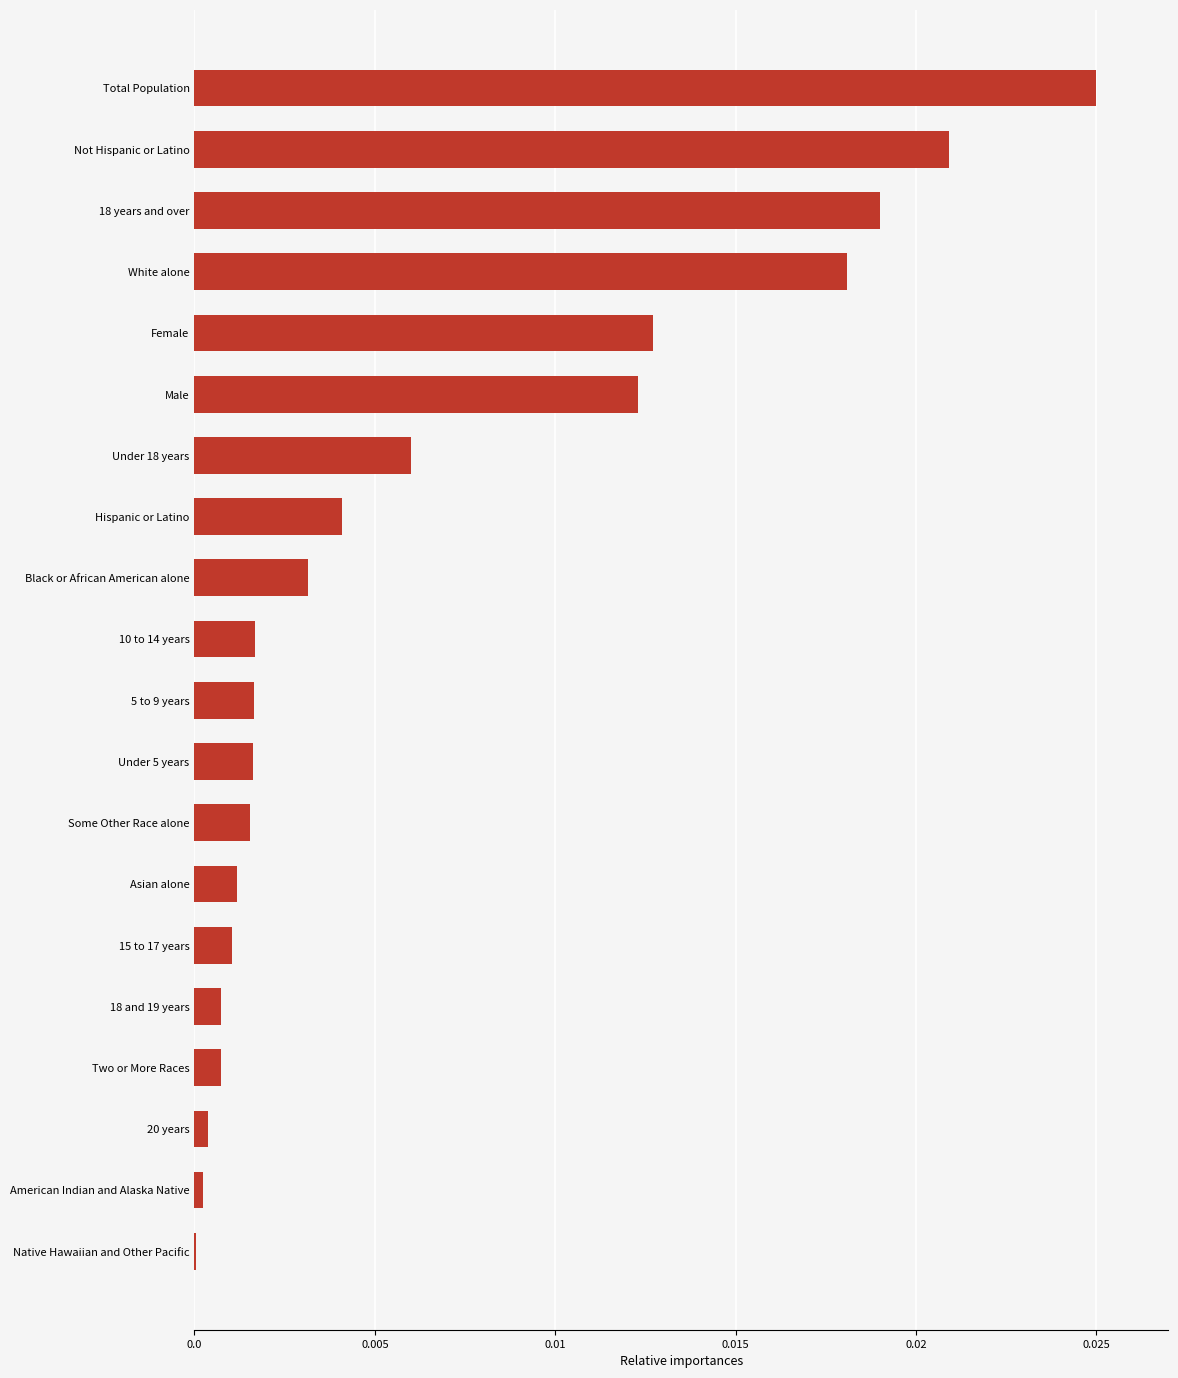

The value at Some Other Race alone is 0.0. True or false?

True